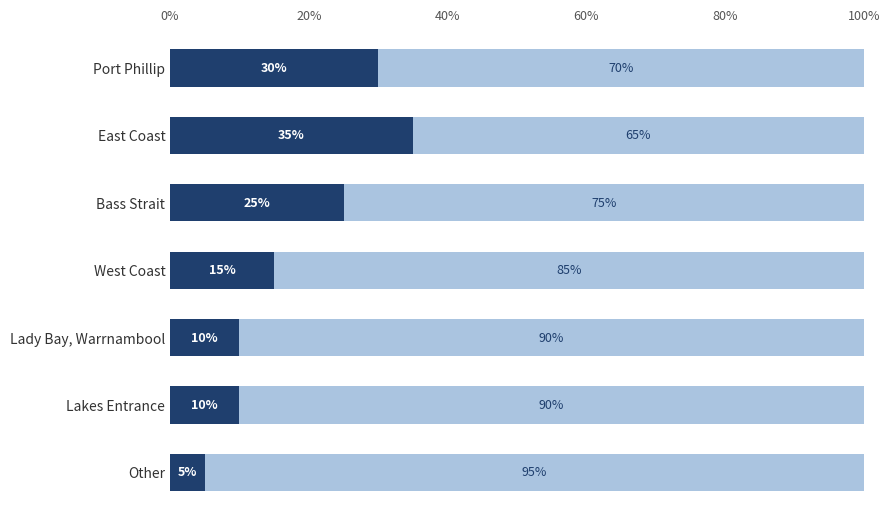

What is the total value across all series at East Coast?

100